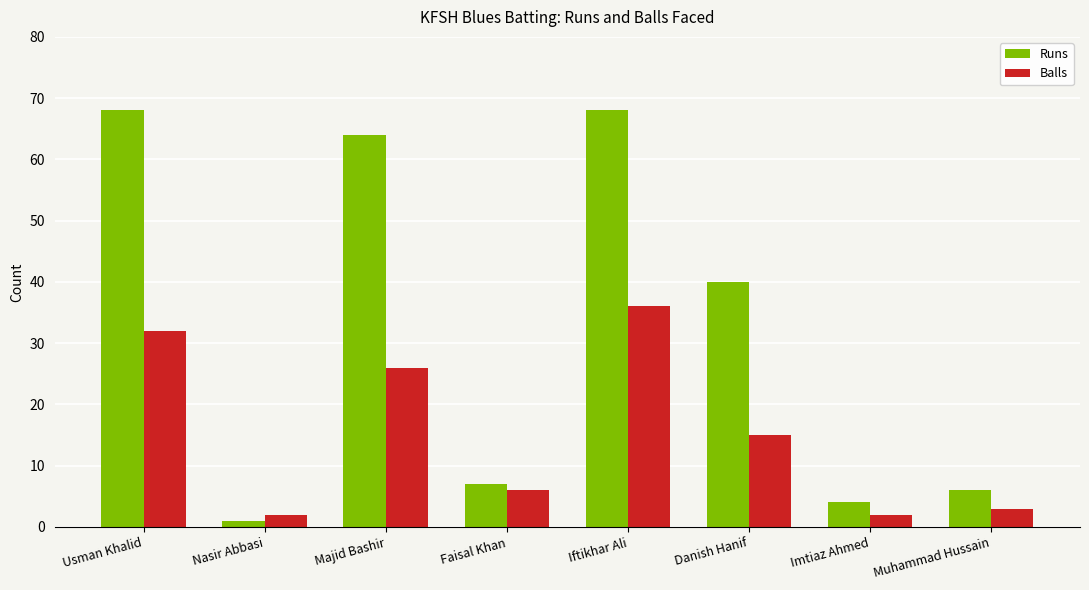

What is the difference between the maximum and minimum values in the Balls series?

34